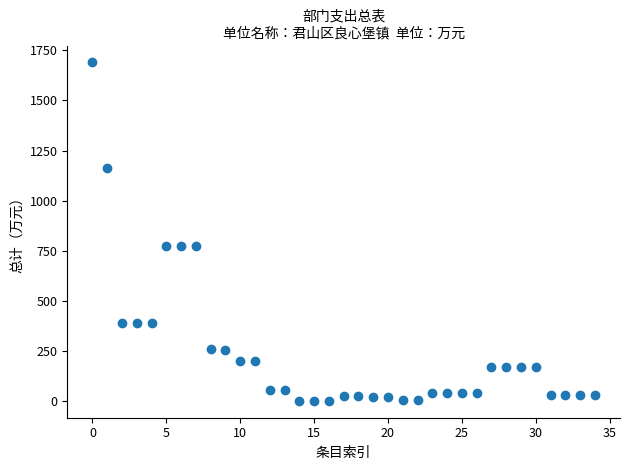

What is the range of Y values (max minus min)?

1686.4